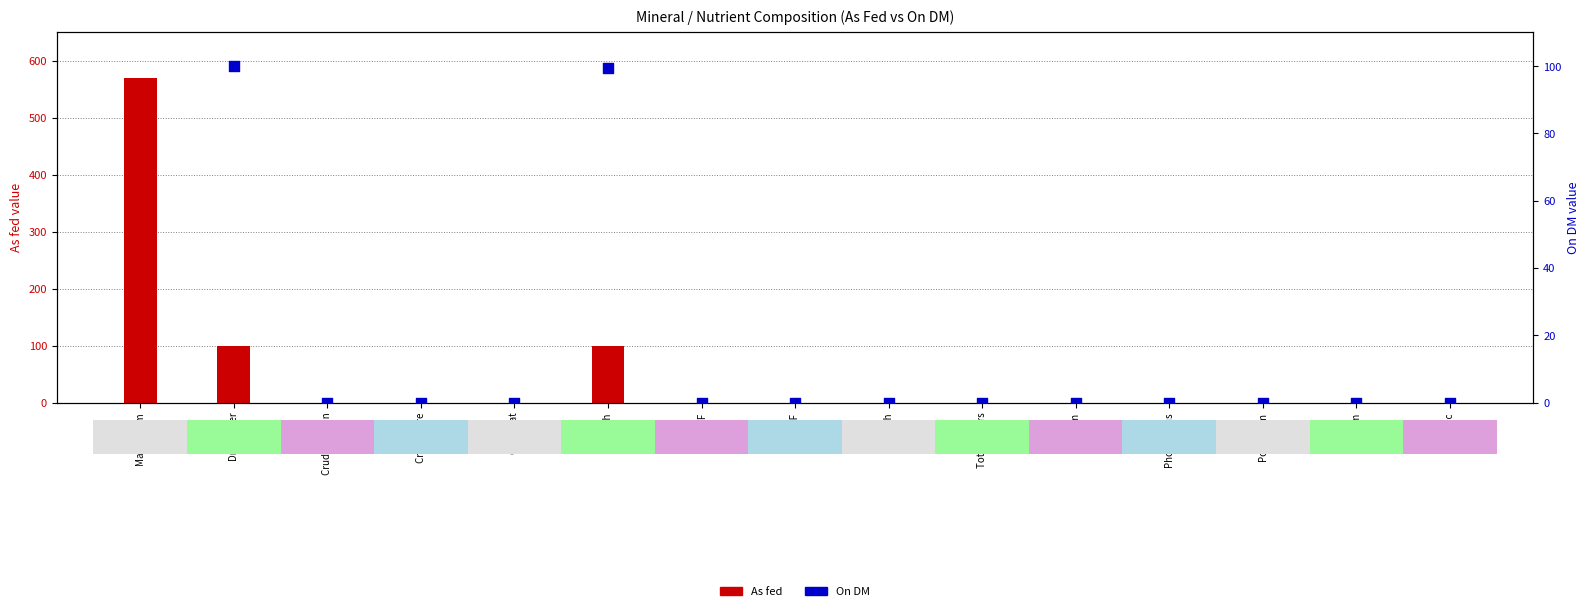

What are all the series names shown in the legend?

As fed, On DM